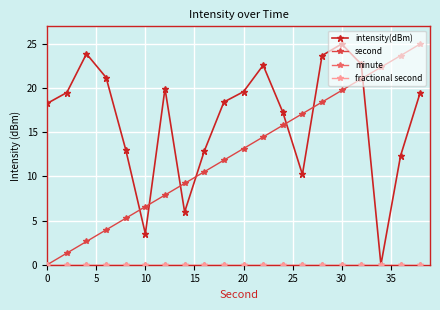

Does the chart have visible grid lines?

Yes